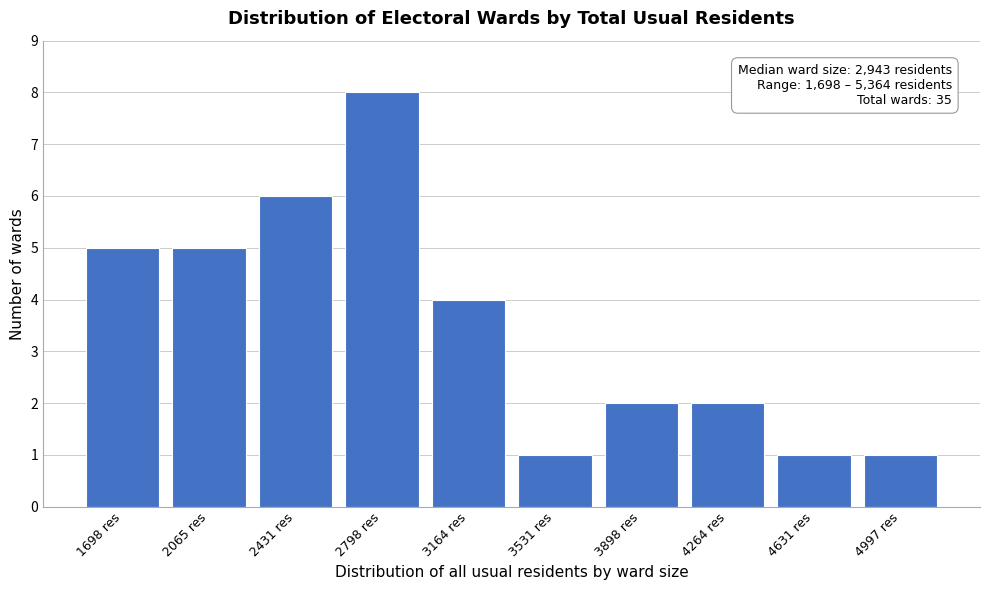

Reading left to right, what are all the values shown in this chart?

5	5	6	8	4	1	2	2	1	1